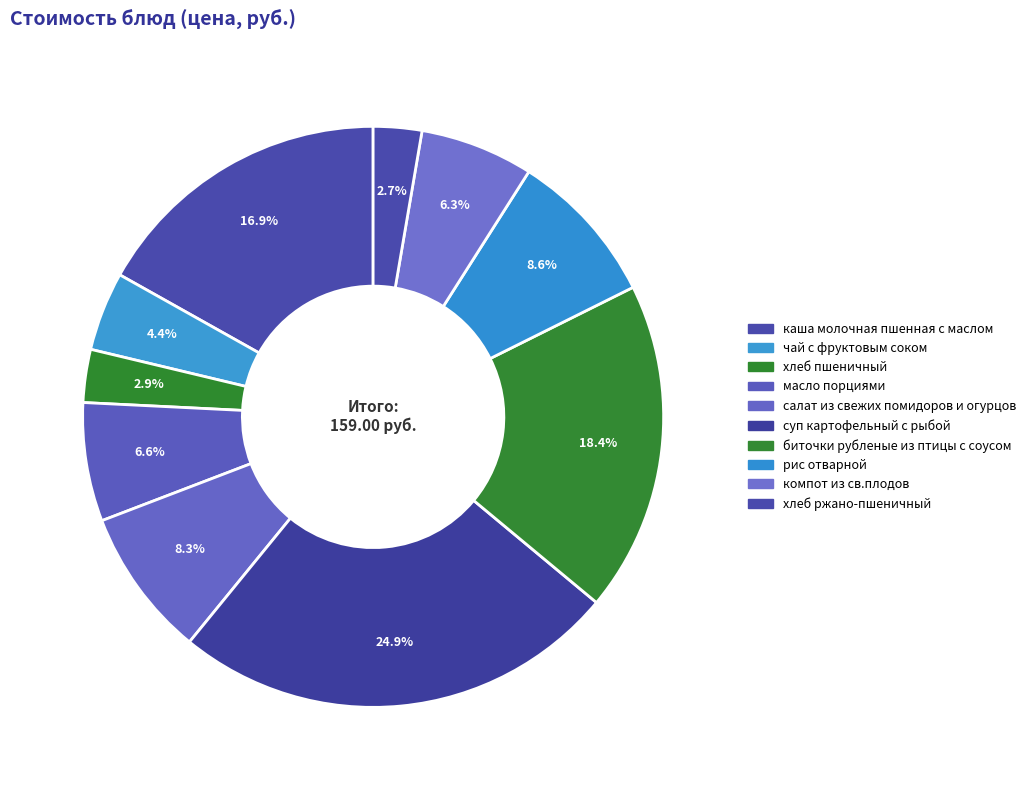

Which slice is the smallest?

хлеб ржано-пшеничный